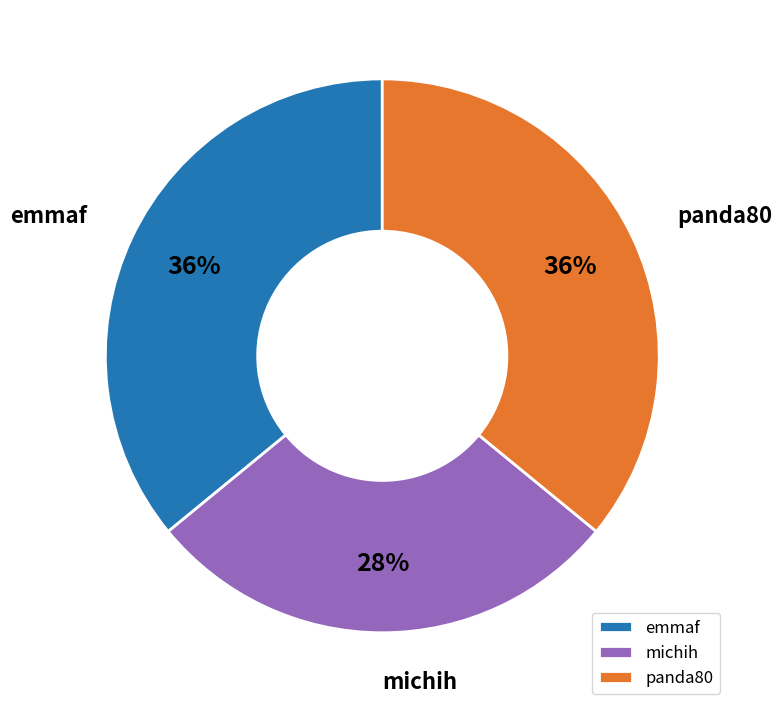

Do panda80 and emmaf together represent more than half of the pie?

Yes